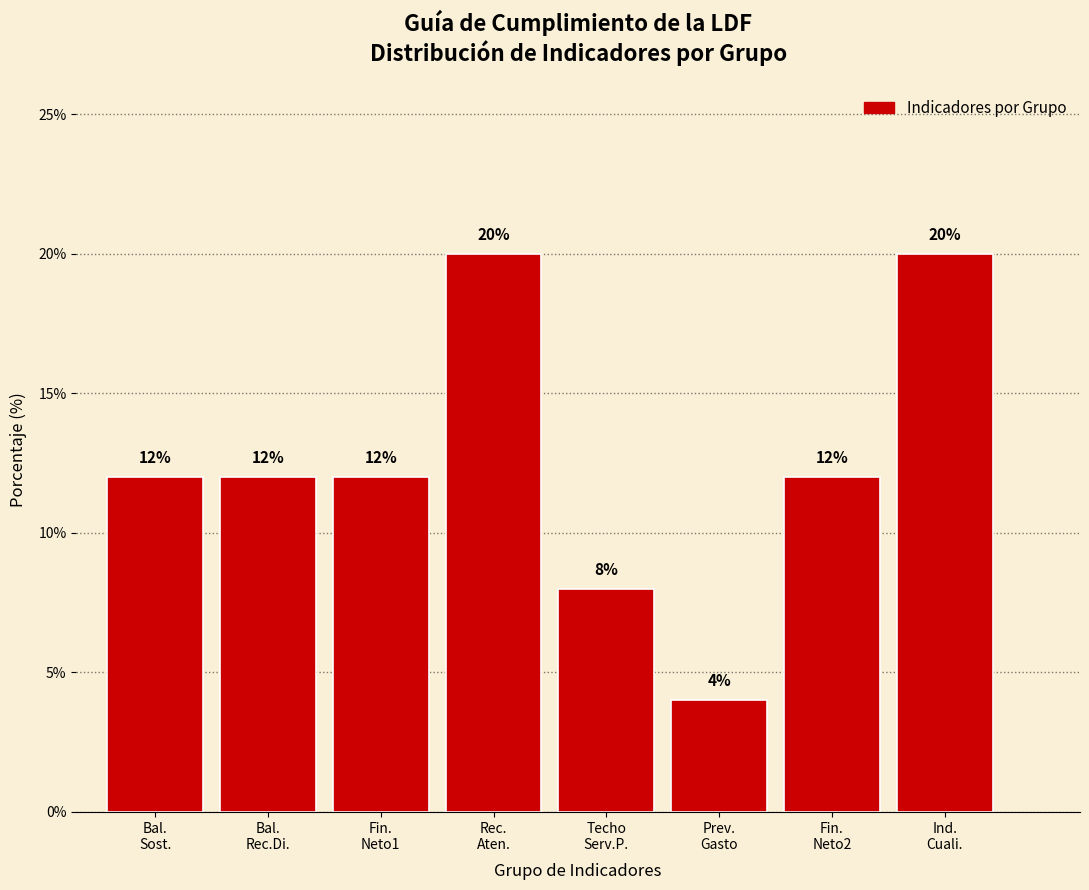

Reading right to left, extract all data points from this chart.

20	12	4	8	20	12	12	12